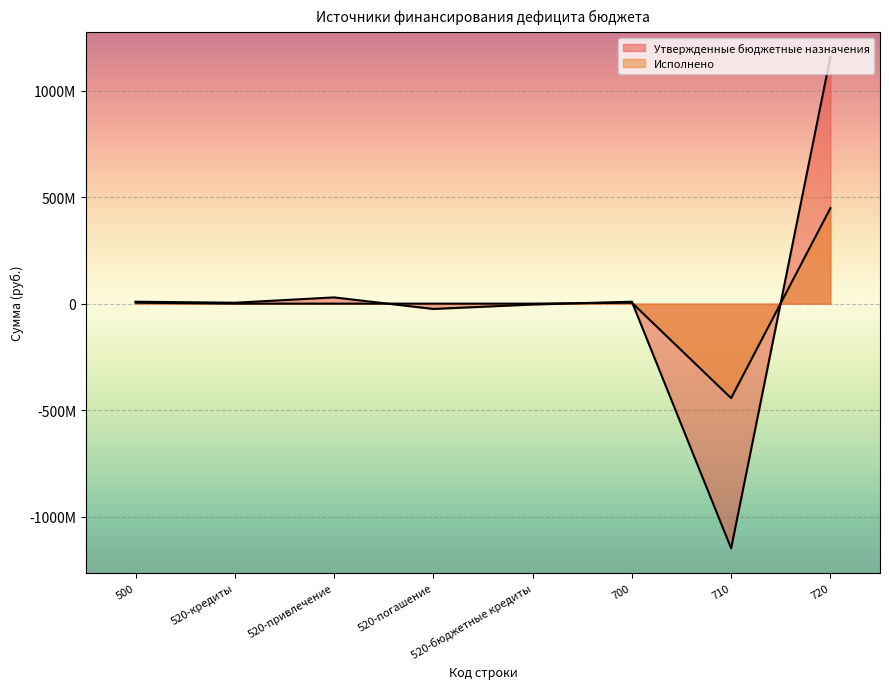

What are all the series names shown in the legend?

Утвержденные бюджетные назначения, Исполнено